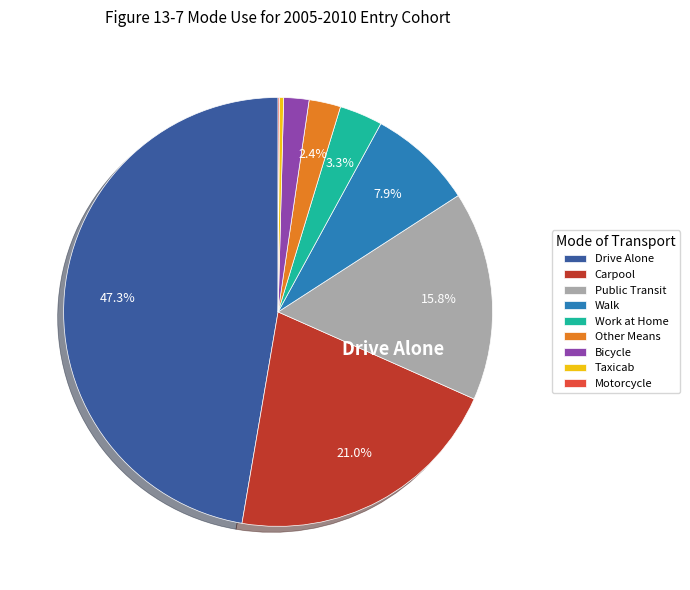

The Other Means slice represents 9% of the pie. True or false?

False